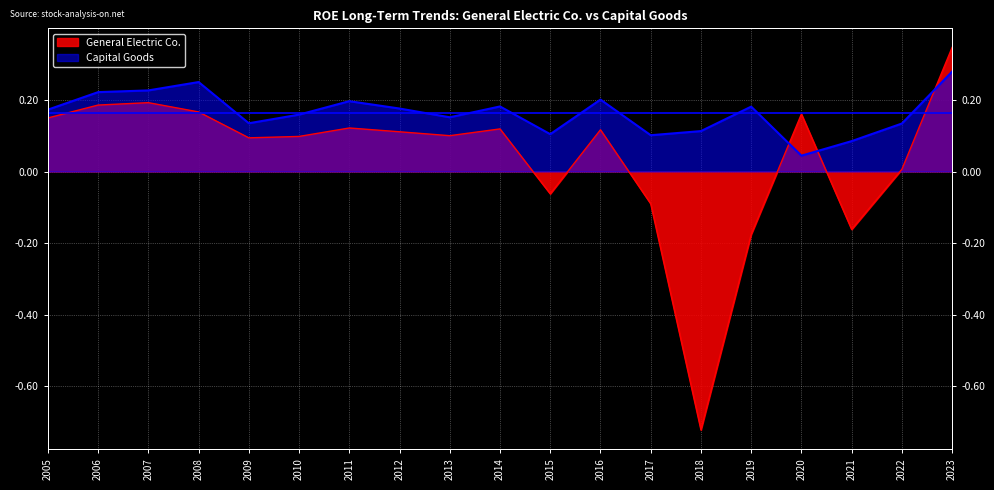

What are all the series names shown in the legend?

General Electric Co., Capital Goods